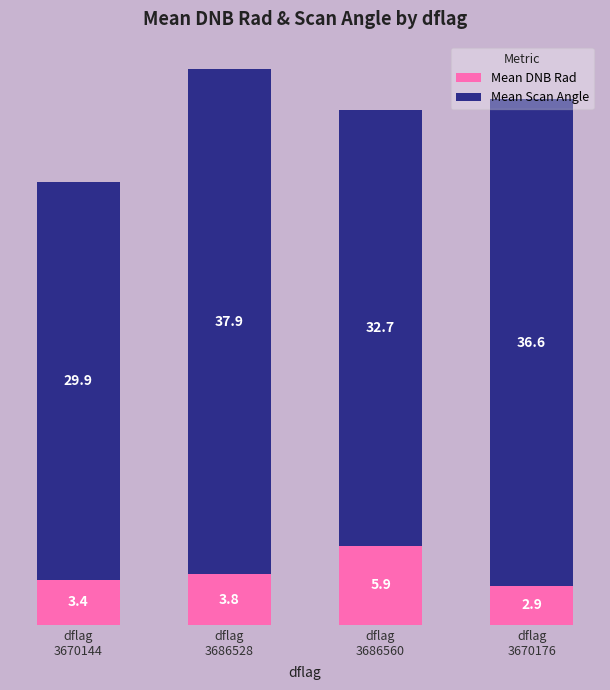

What is the average value of the Mean DNB Rad series?

4.0